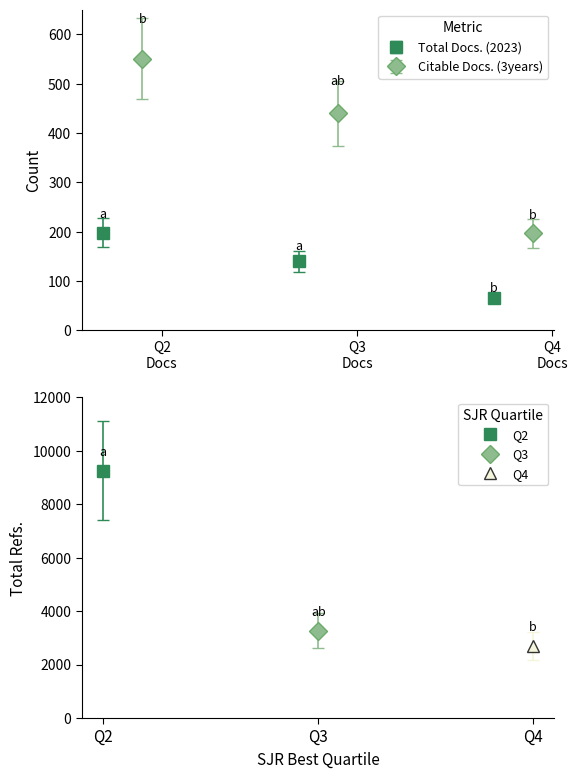

At which category is the sum across all series the highest?

Q2